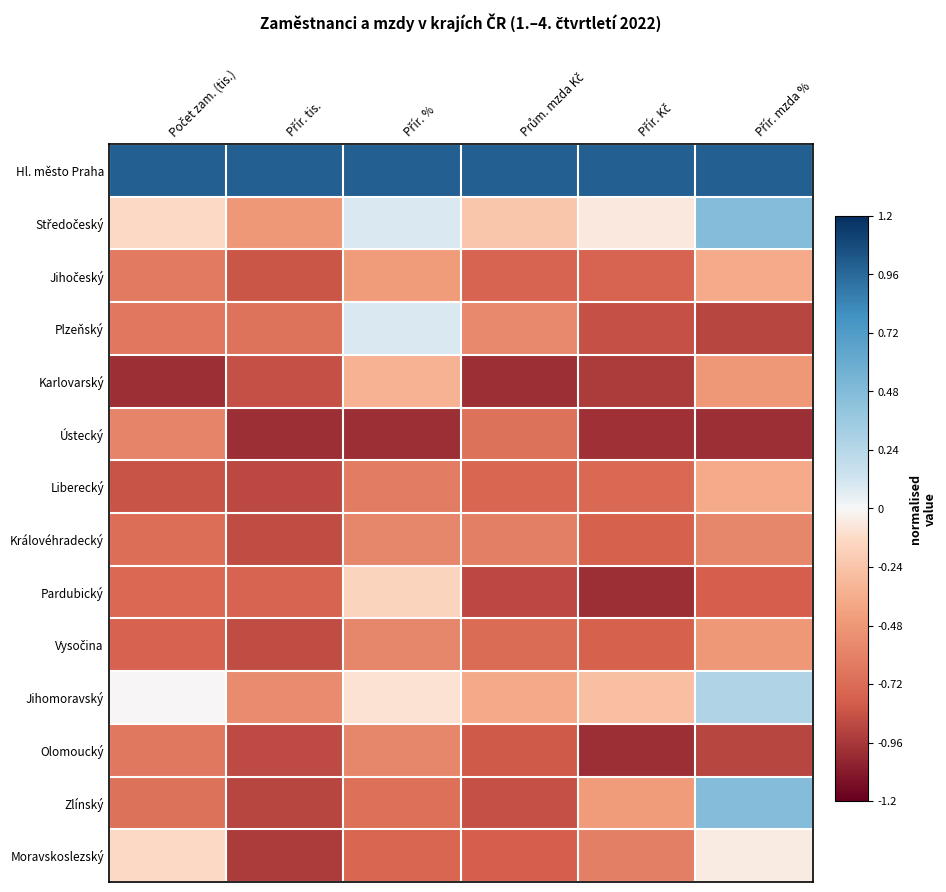

How many series are shown in this chart?

14